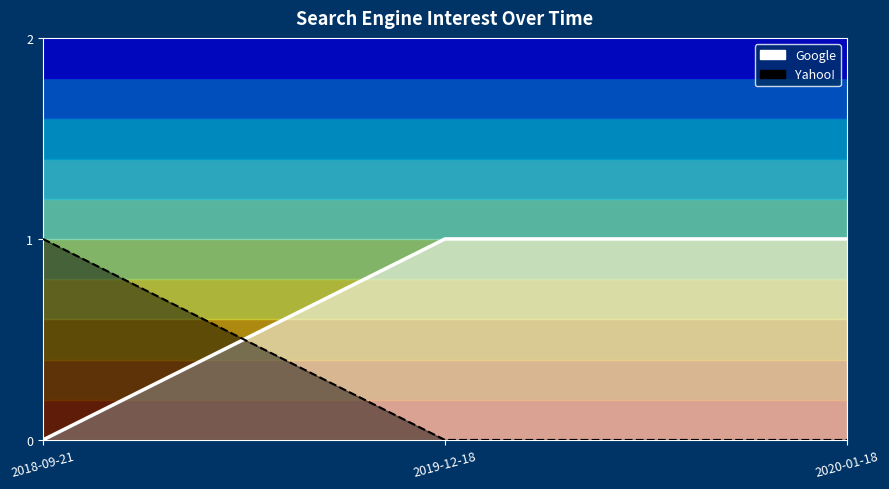

How many positive values does the Yahoo! series have?

1